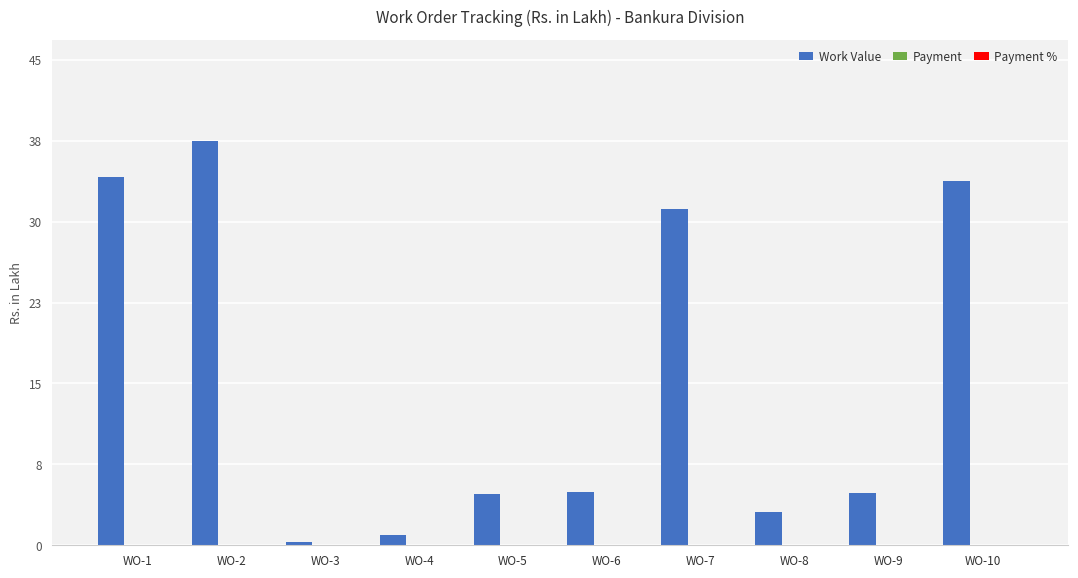

What is the maximum value shown in the chart?

37.7